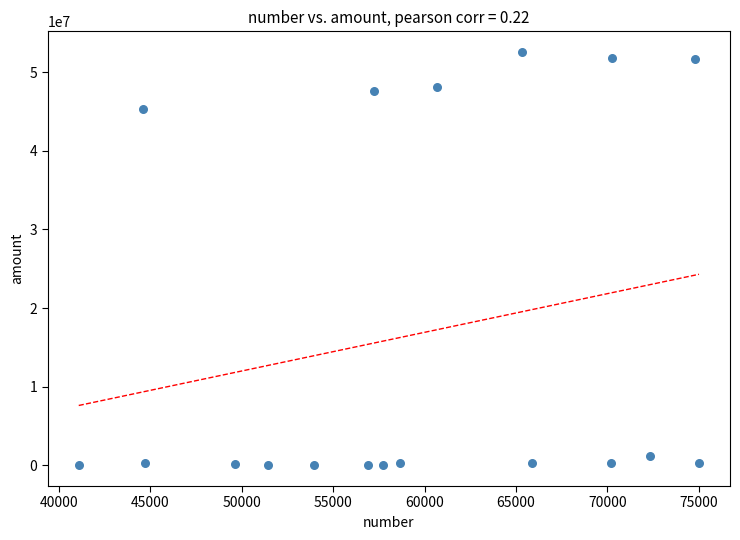

What Y value in the scatter plot is closest to 26275750?

45262000.0